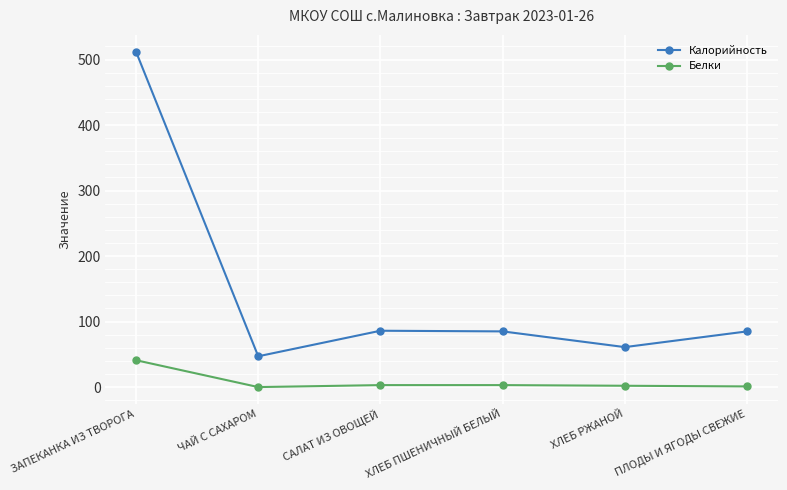

What is the total value across all series at ПЛОДЫ И ЯГОДЫ СВЕЖИЕ?

86